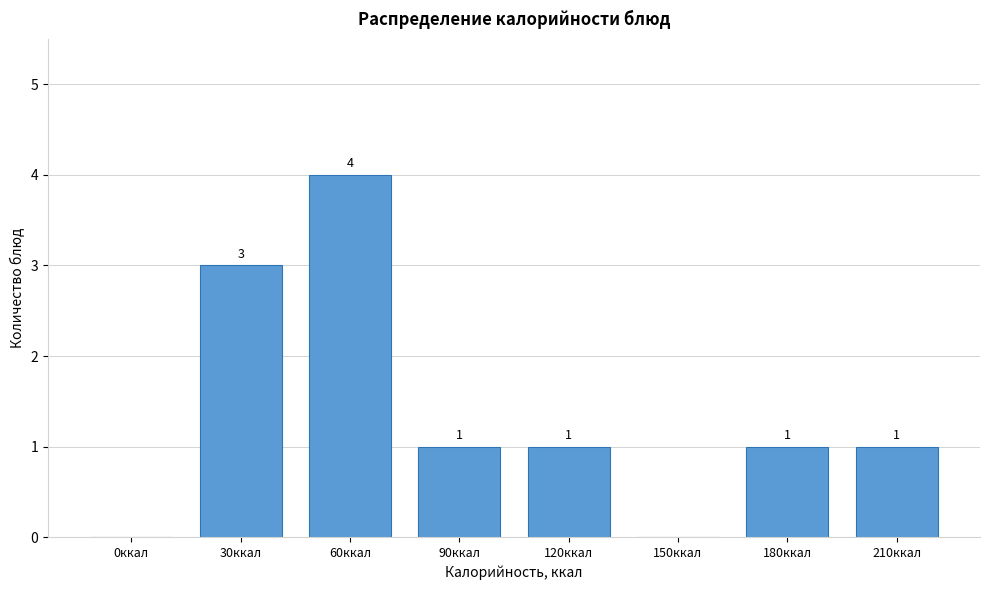

Reading left to right, transcribe all the data shown in this chart.

0ккал=0	30ккал=3	60ккал=4	90ккал=1	120ккал=1	150ккал=0	180ккал=1	210ккал=1